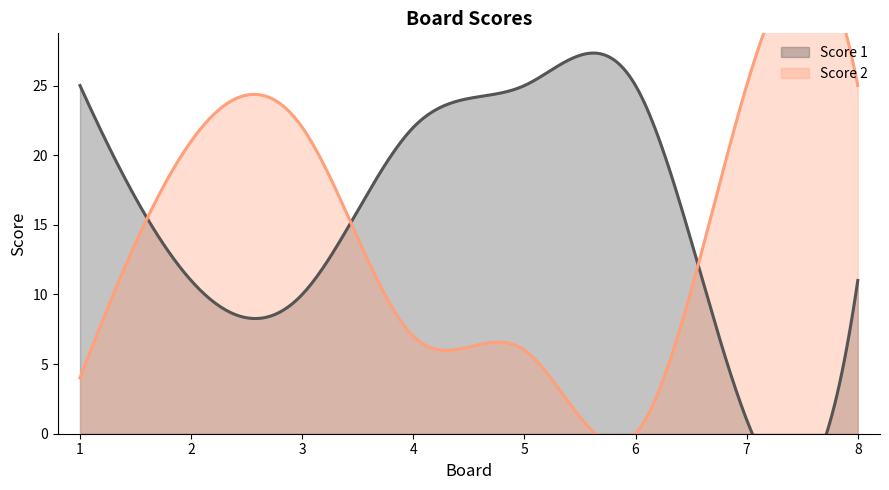

At which label does Score 1 first exceed 22?

1